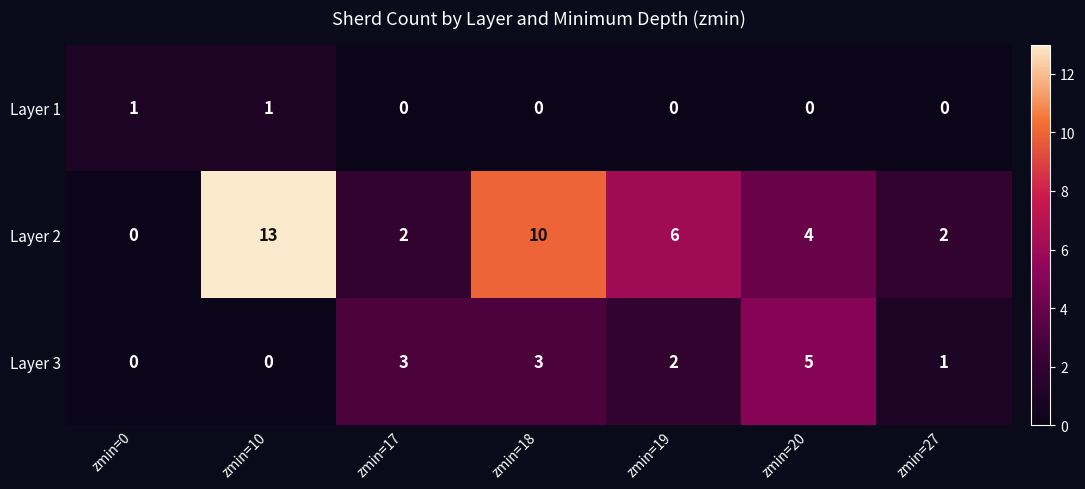

What is the sum of the Layer 3 values at zmin=18 and zmin=10?

3